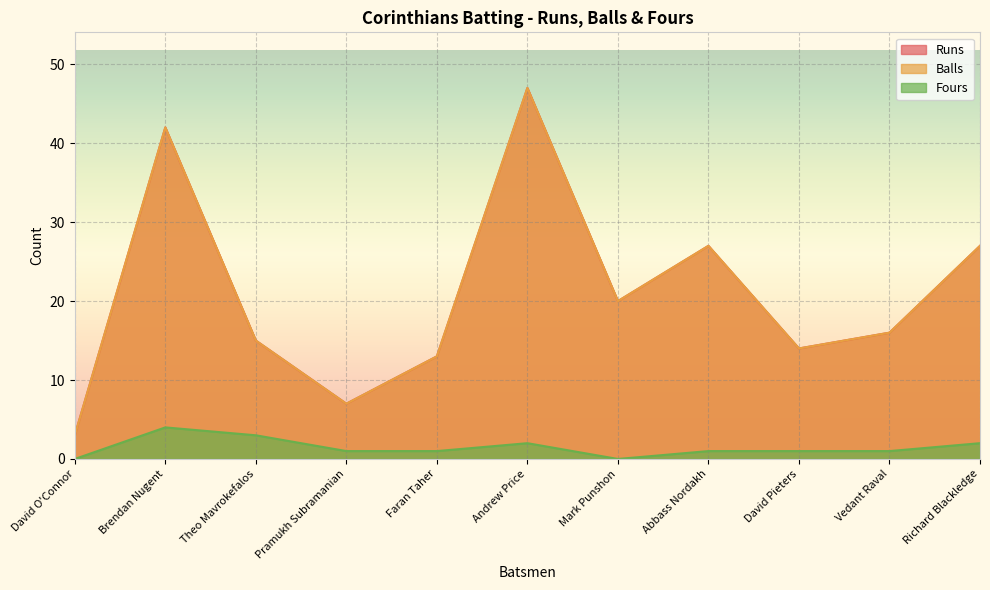

What is the highest value of the Fours series?

4